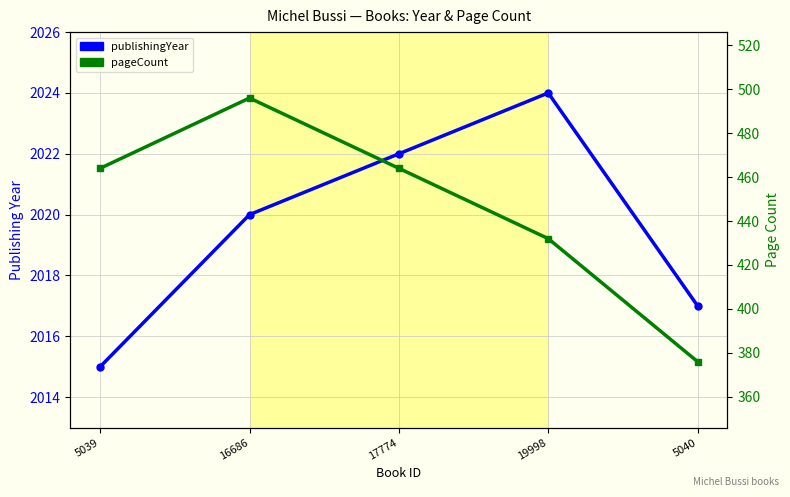

Which category has the lowest value across all series?

5040